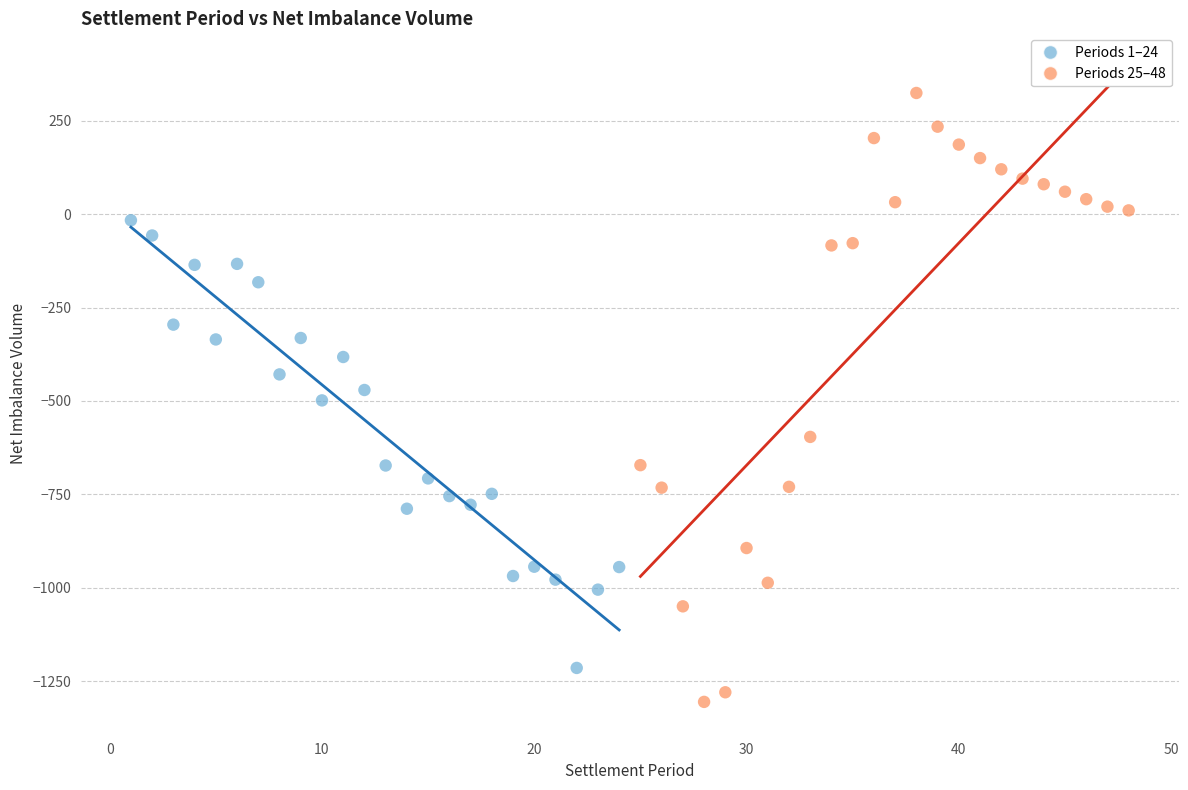

Which series contains the lowest Y value?

Periods 25–48